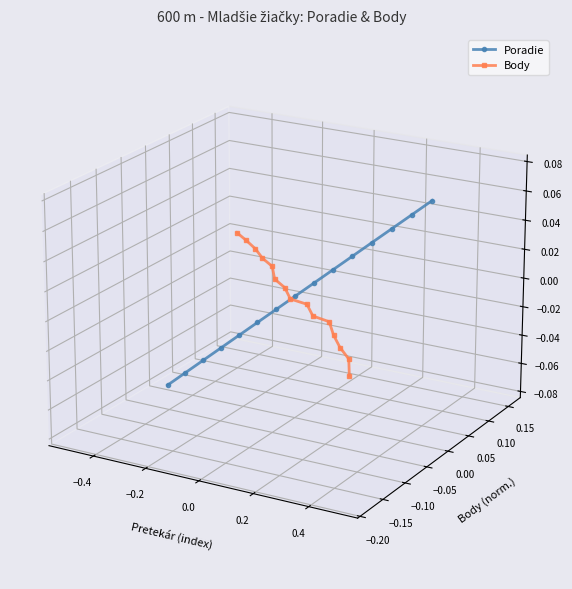

At how many categories does at least one series exceed 0?

15